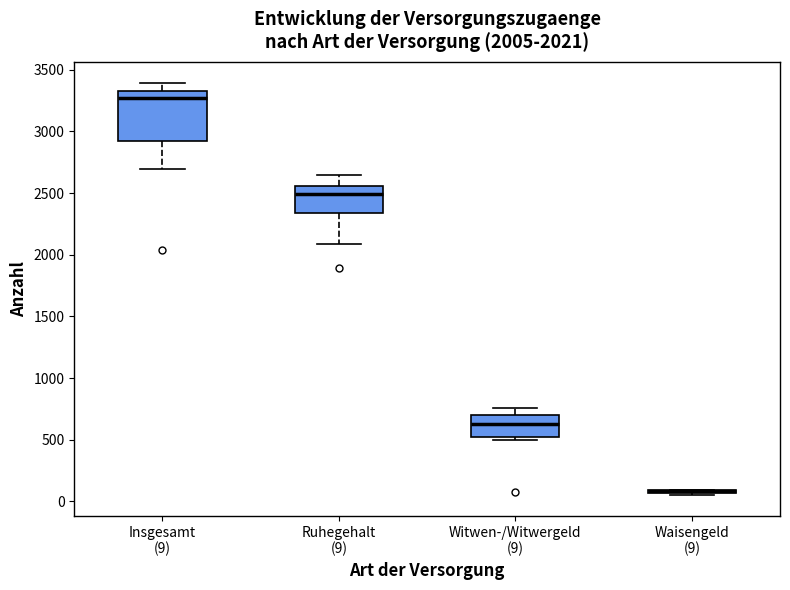

Comparing the boxes themselves (not the whiskers), which one is the tallest?

Insgesamt (9)